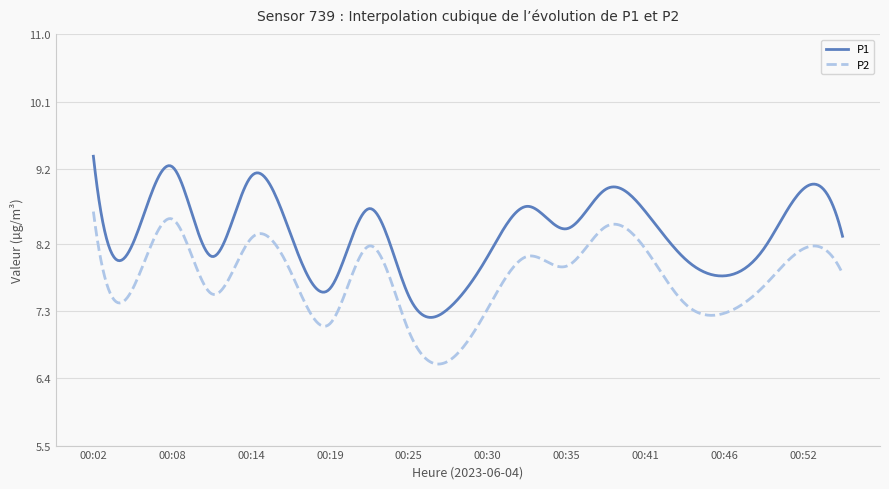

What is the minimum value for P2?

6.6